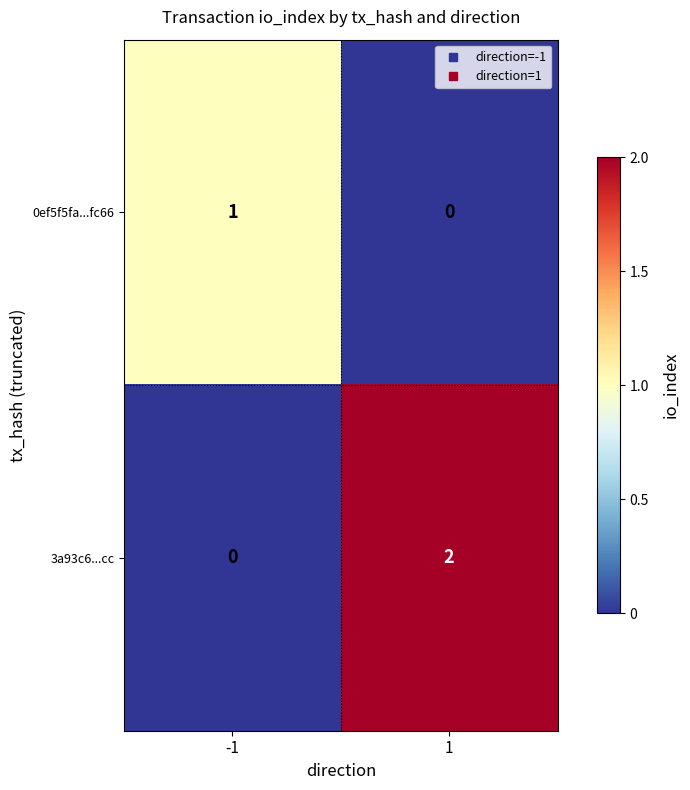

Which series changed the most between -1 and 1?

3a93c6...cc